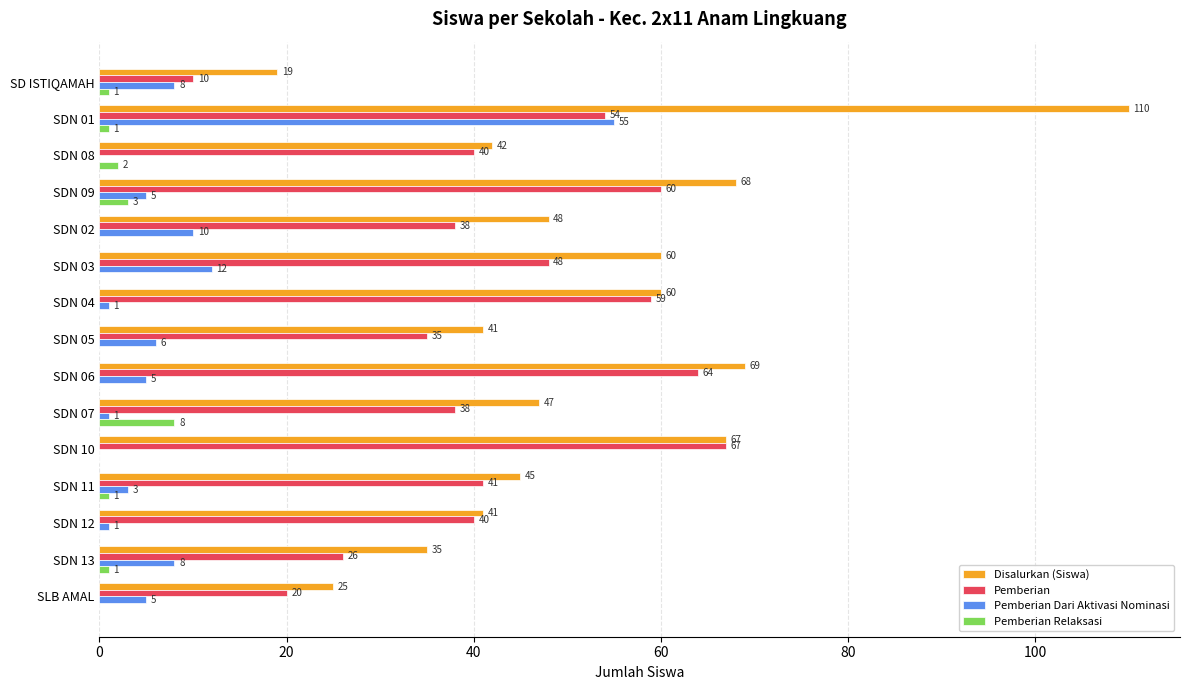

At which category is the sum across all series the highest?

SDN 01